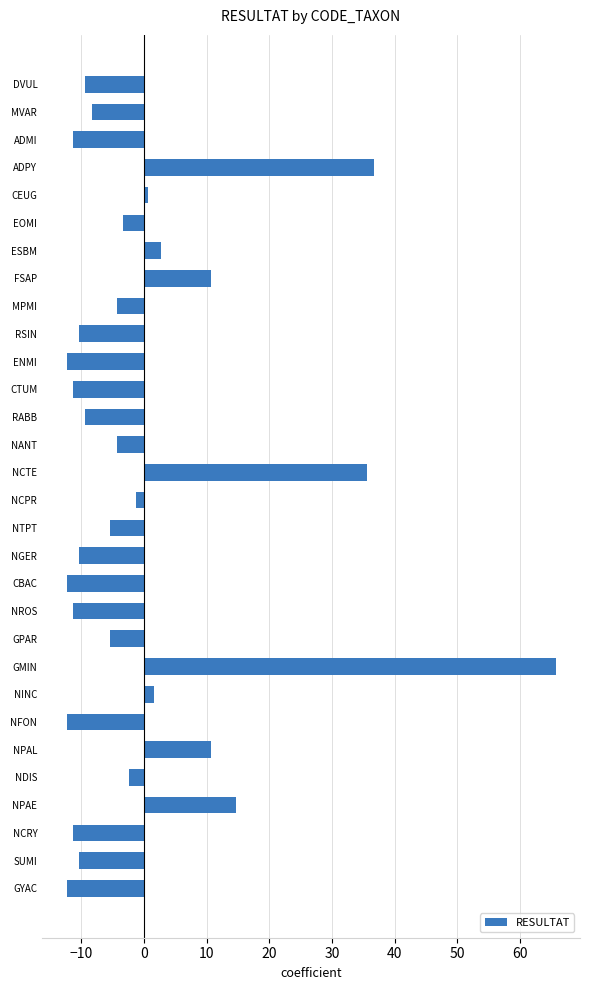

Are the bars grouped side by side (vs. stacked)?

No